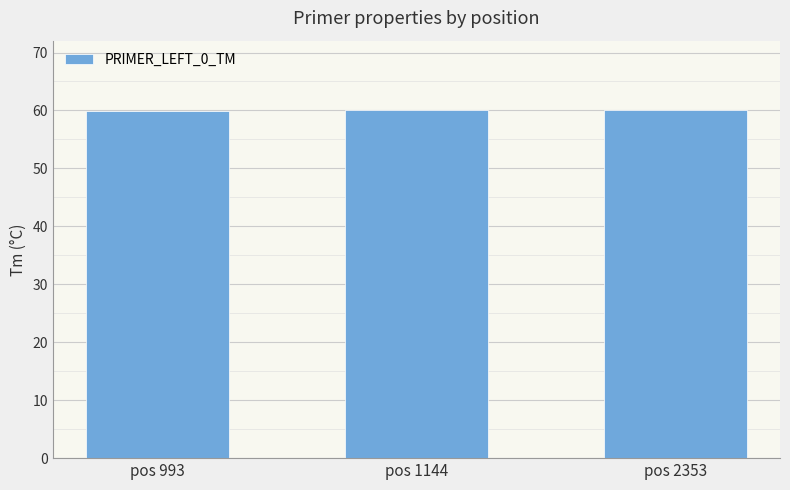

What is the value of the 1st bar from the left?

59.9